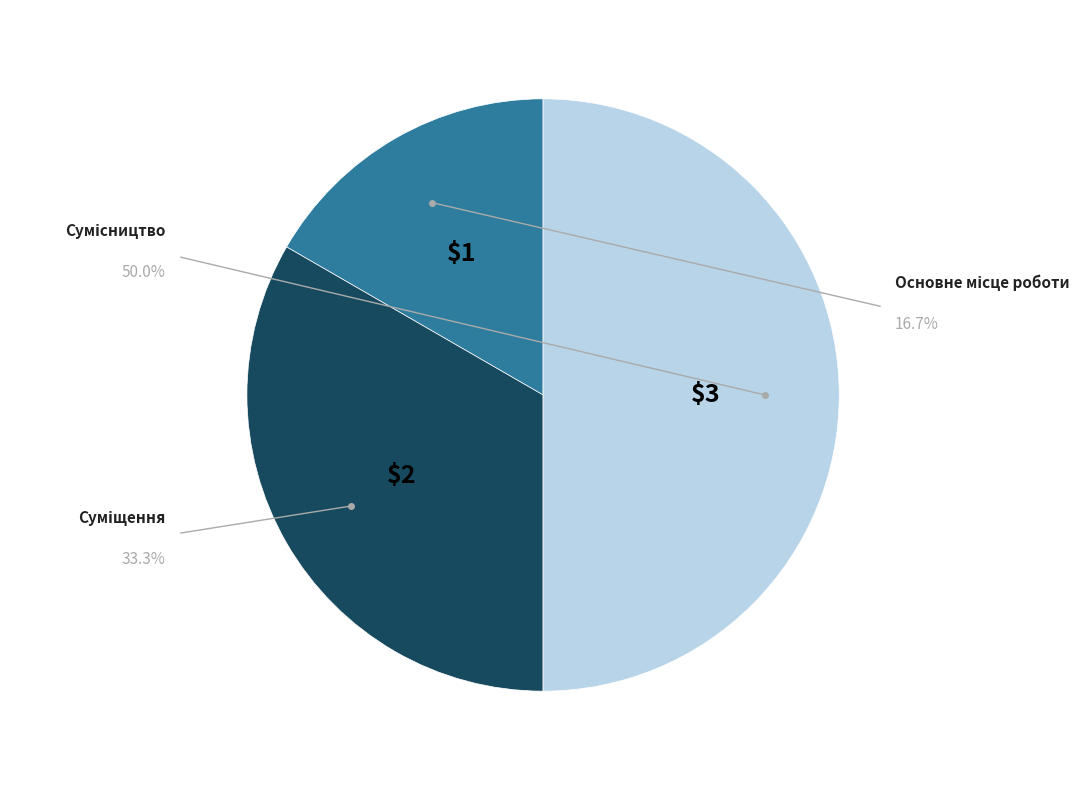

To the nearest percent, what is the difference between the Основне місце роботи and Сумісництво slice percentages?

33%